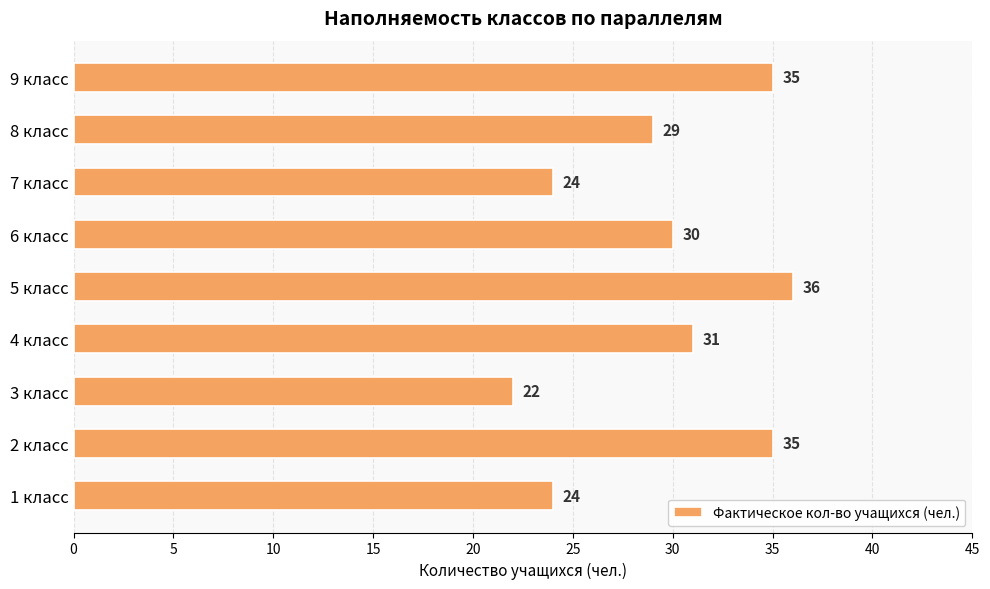

Reading bottom to top, transcribe all the data shown in this chart.

24	35	22	31	36	30	24	29	35